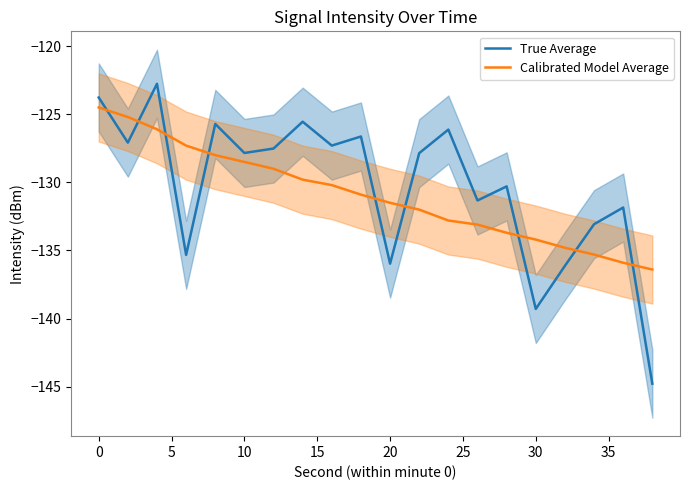

The value of True Average at 13 is -60.0. True or false?

False